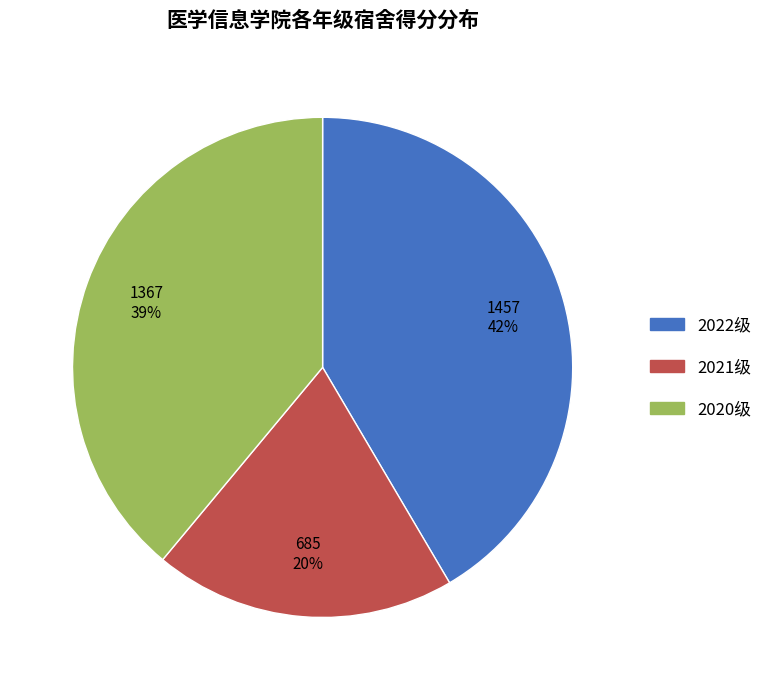

Do 2022级 and 2021级 together represent more than half of the pie?

Yes